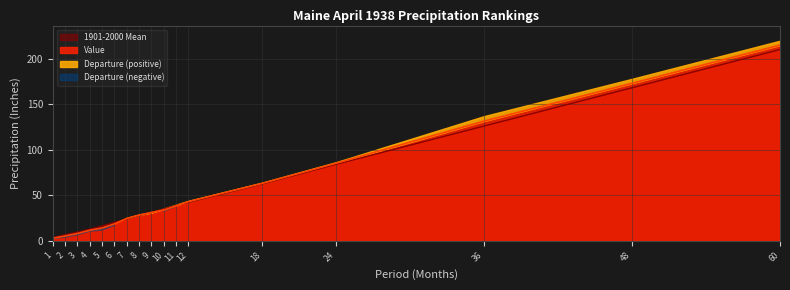

Where does the Value series first go above 31?

9